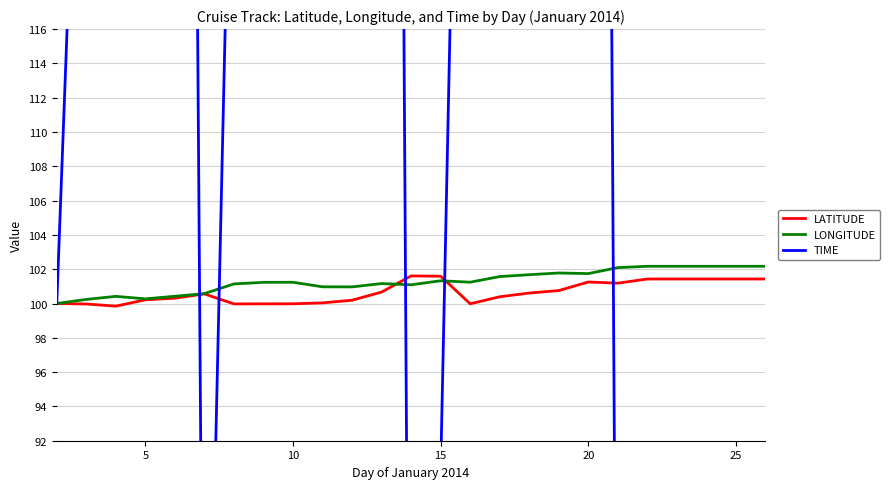

True or false: LATITUDE has more than 0 points higher than both neighbors.

True